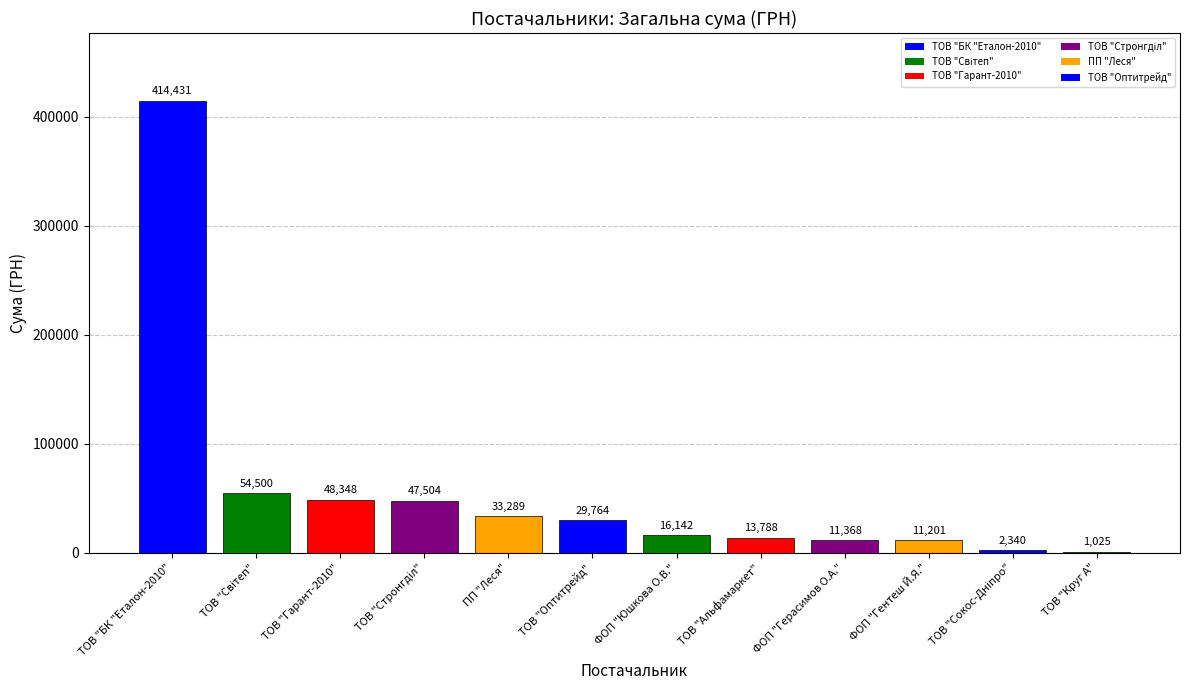

The chart shows a value of 13788.0 at ТОВ "Альфамаркет". True or false?

True